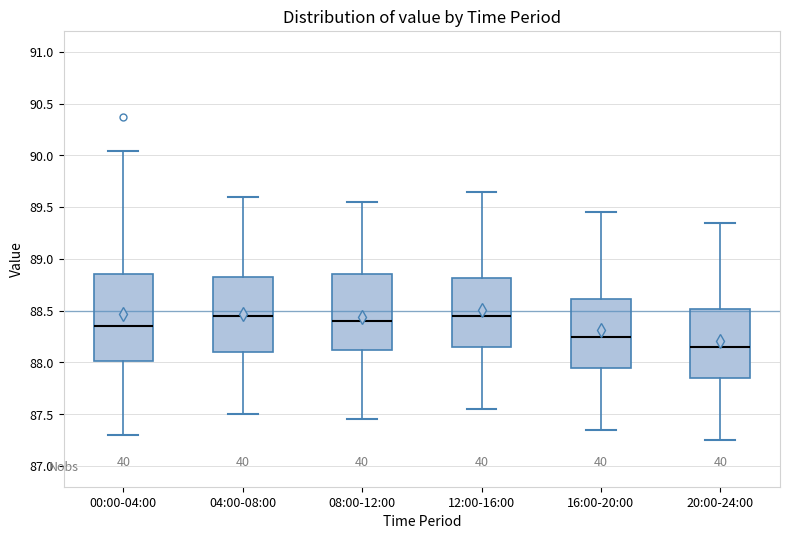

Reading left to right, transcribe this box plot: for each box, give where its median line is, the range the box spans, and where its two whiskers end, as read against the y-axis. The values are not printed on the chart, so give them approximately, as read against the axis.

00:00-04:00: median 88.35, box 88.00 to 88.85, whiskers 87.30 to 90.05
04:00-08:00: median 88.45, box 88.10 to 88.85, whiskers 87.50 to 89.60
08:00-12:00: median 88.40, box 88.15 to 88.85, whiskers 87.45 to 89.55
12:00-16:00: median 88.45, box 88.15 to 88.80, whiskers 87.55 to 89.65
16:00-20:00: median 88.25, box 87.95 to 88.60, whiskers 87.35 to 89.45
20:00-24:00: median 88.15, box 87.85 to 88.50, whiskers 87.25 to 89.35